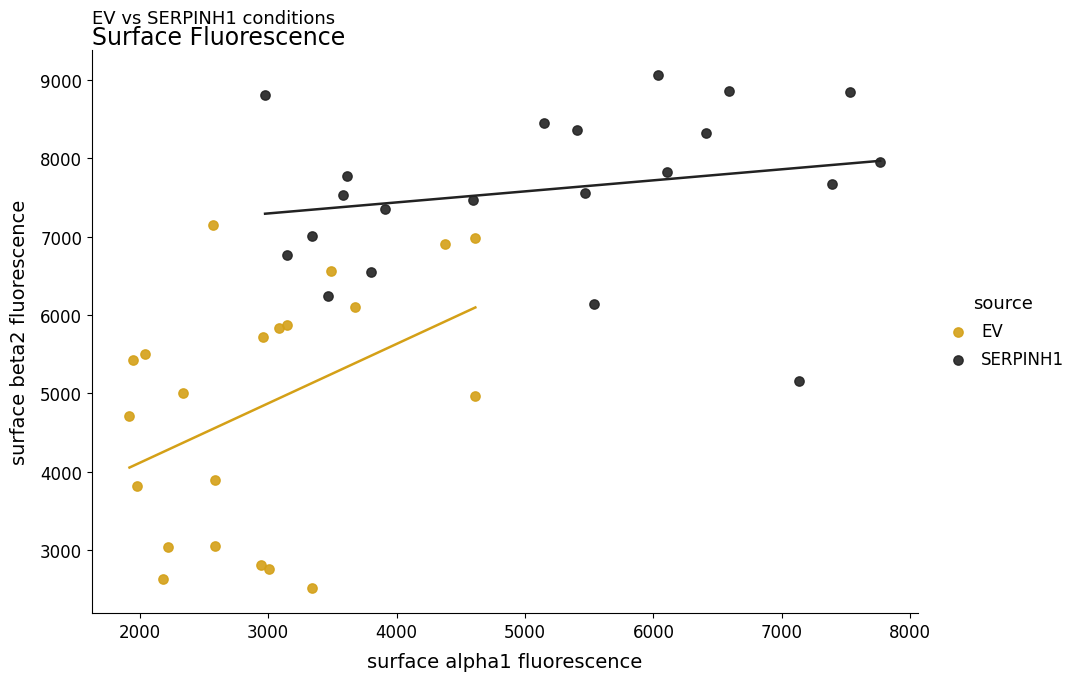

Which series has the widest spread of Y values?

EV